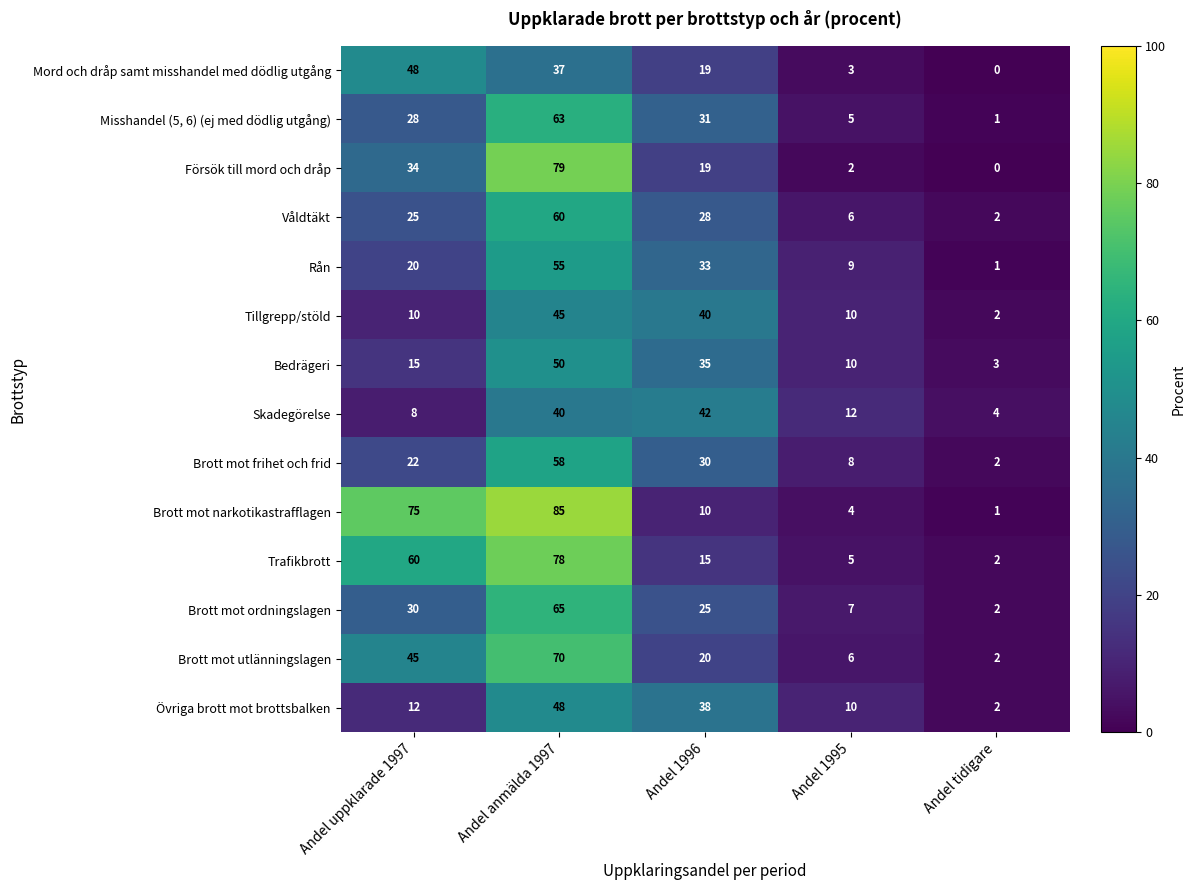

What is the difference between the Brott mot frihet och frid values at Andel anmälda 1997 and Andel tidigare?

56